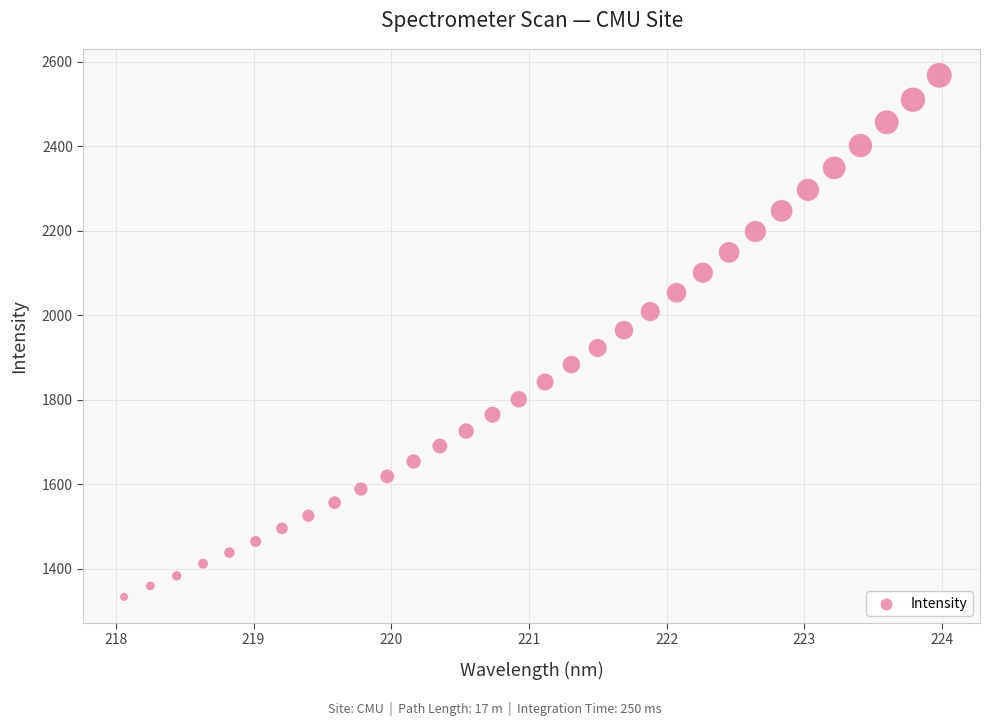

What is the range of X values (max minus min)?

5.9